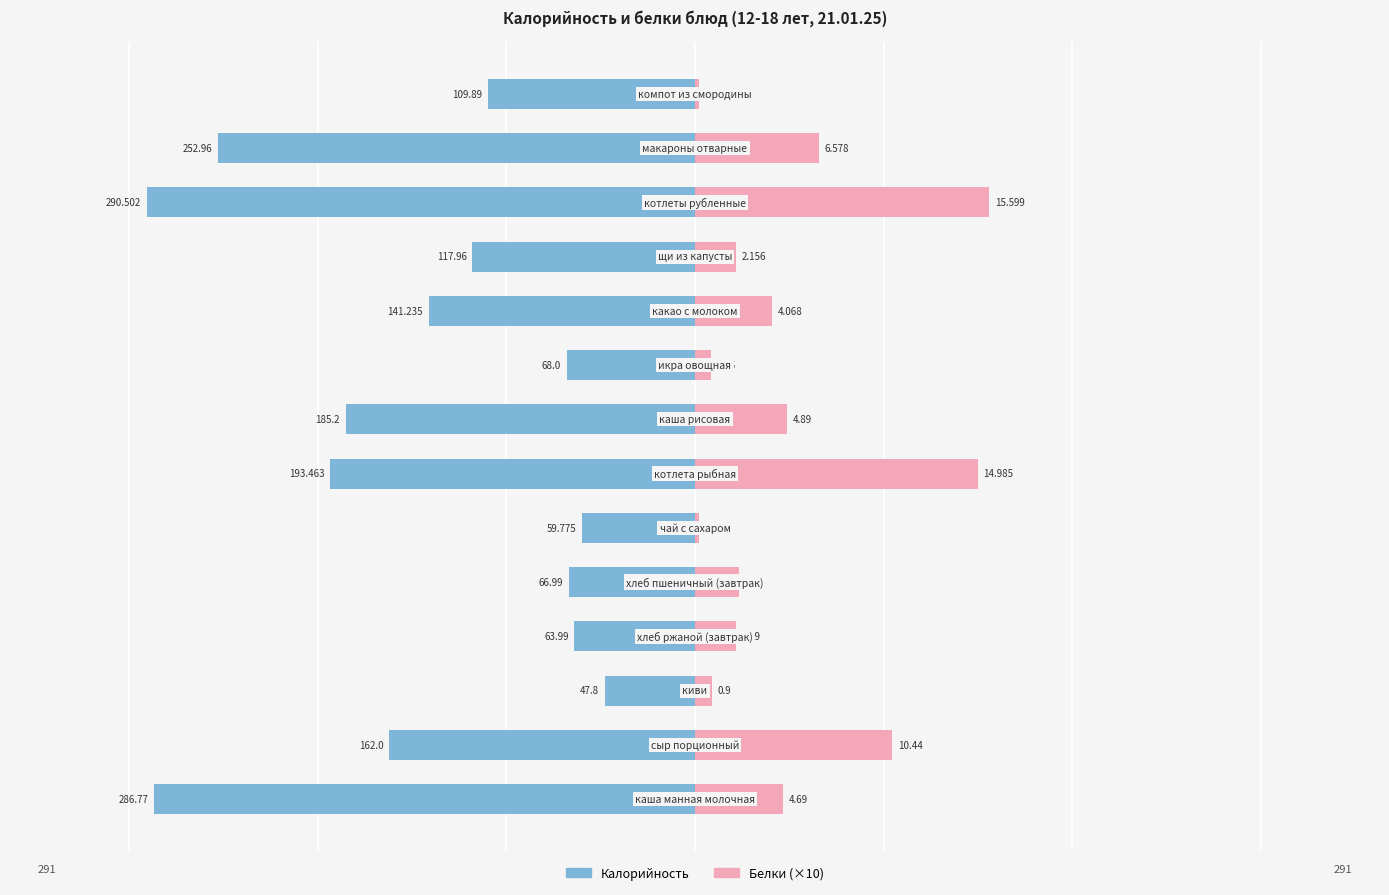

Reading left to right, what are all the values shown in this chart?

Калорийность: -286.8	-162.0	-47.8	-64.0	-67.0	-59.8	-193.5	-185.2	-68.0	-141.2	-118.0	-290.5	-253.0	-109.9
Белки (×10): 46.9	104.4	9.0	21.9	23.1	2.0	149.8	48.9	8.5	40.7	21.6	156.0	65.8	2.0